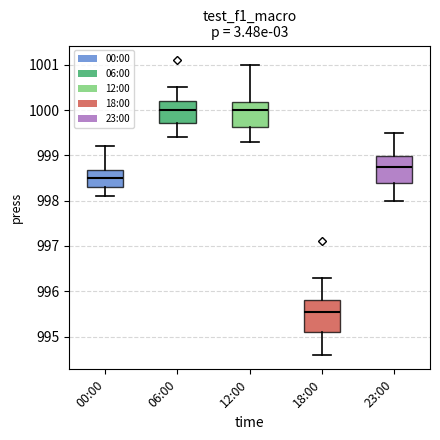

Comparing the boxes themselves (not the whiskers), which one is the tallest?

18:00